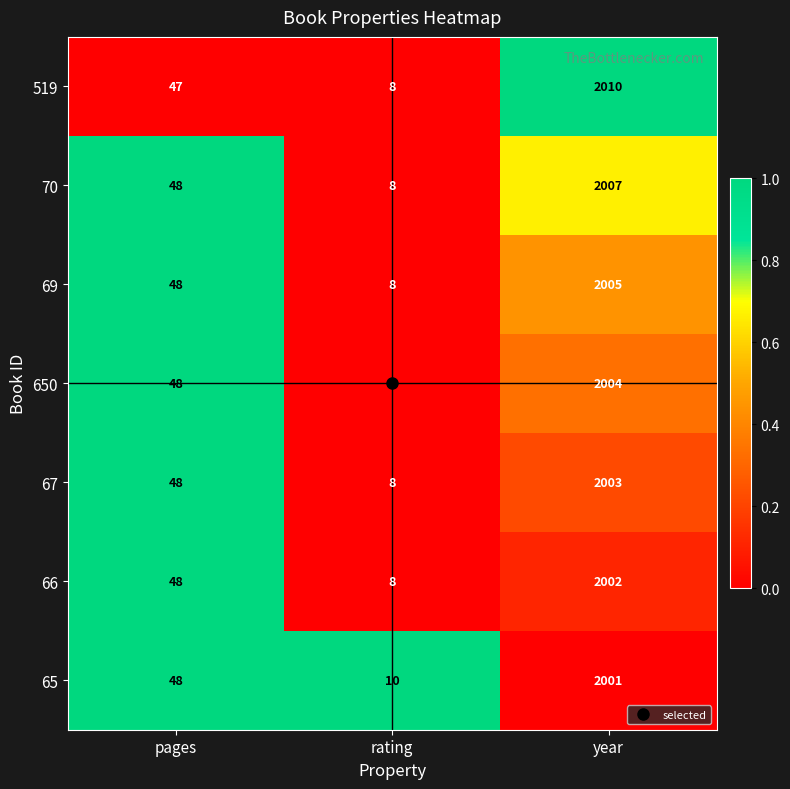

Which series has the largest total across all categories?

519